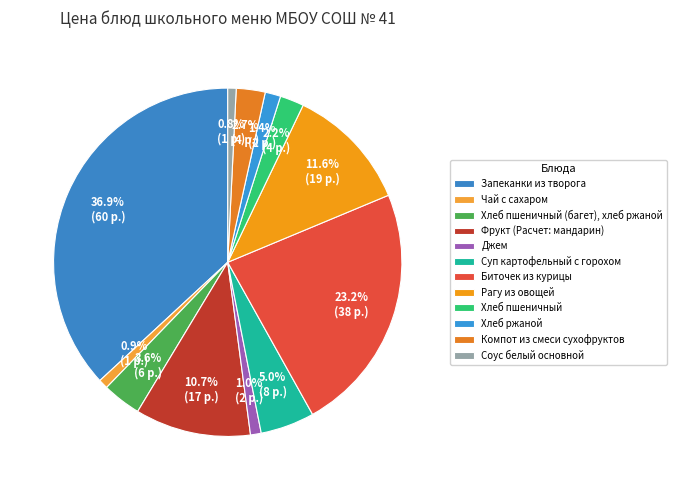

How much of the chart is everything except Хлеб пшеничный (багет), хлеб ржаной?

96.4%